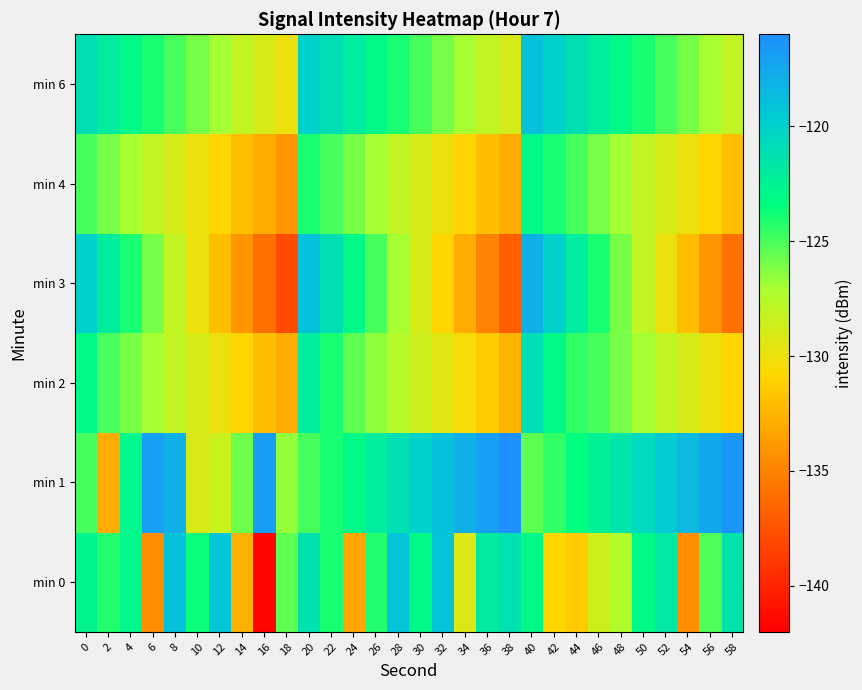

What is the total value across all series at 32?

-754.7